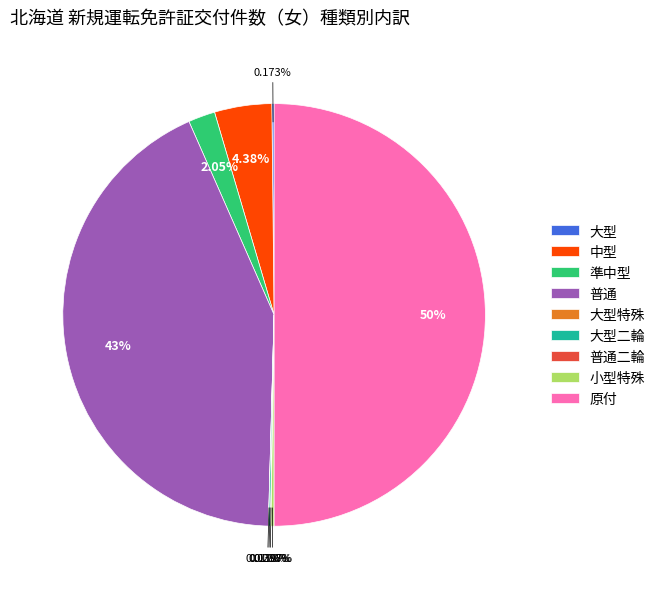

Which category has the biggest portion of the pie?

原付